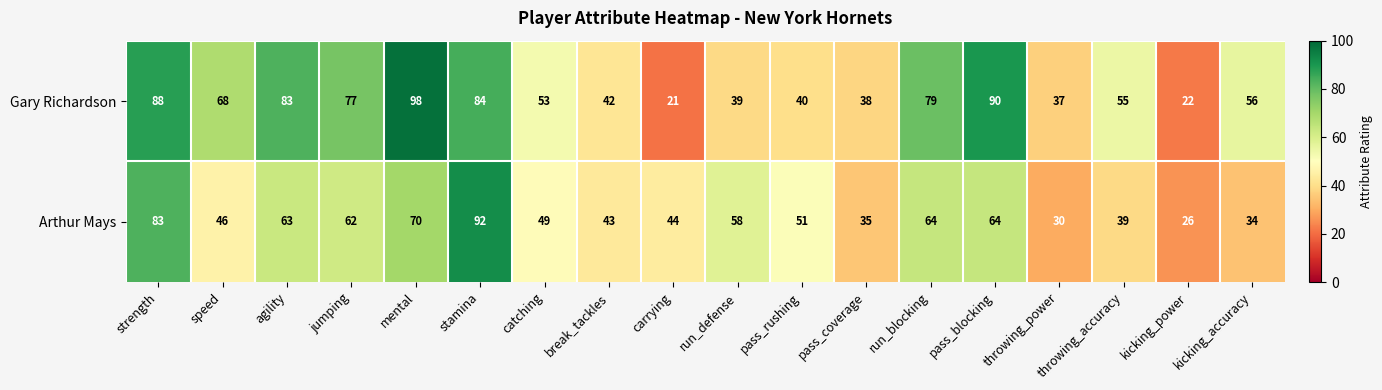

The value of Arthur Mays at kicking_power is 17. True or false?

False